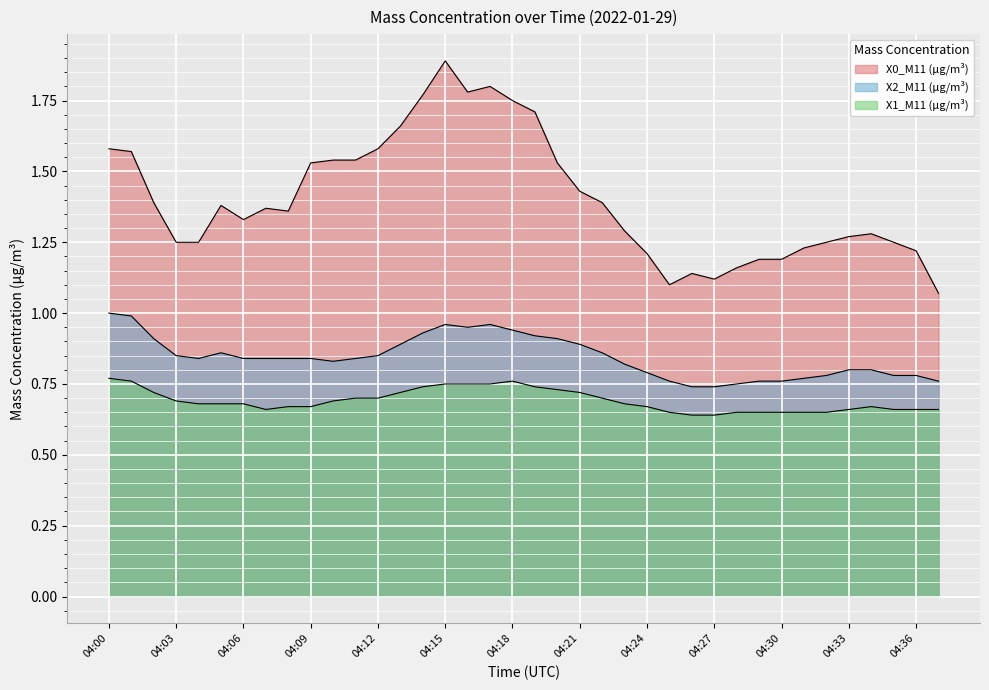

The X1_M11 (μg/m³) series shows 0.7 at 04:05. True or false?

True